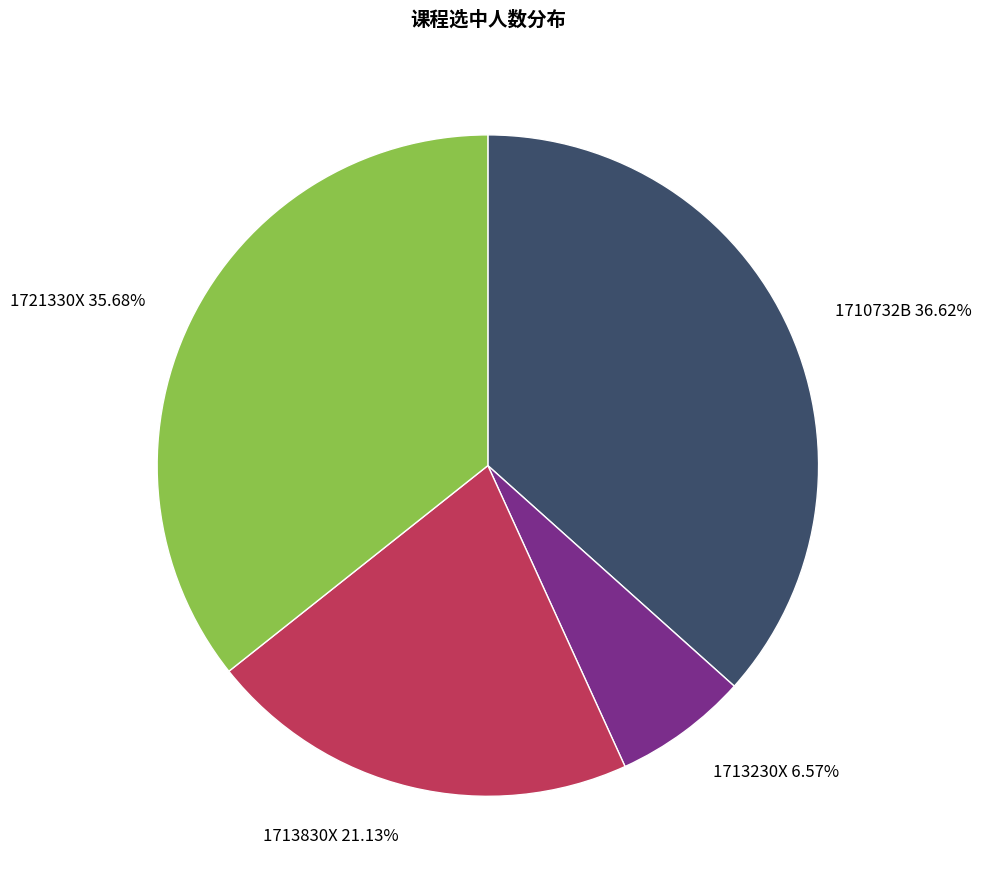

What percentage is the 1710732B slice, to the nearest percent?

37%